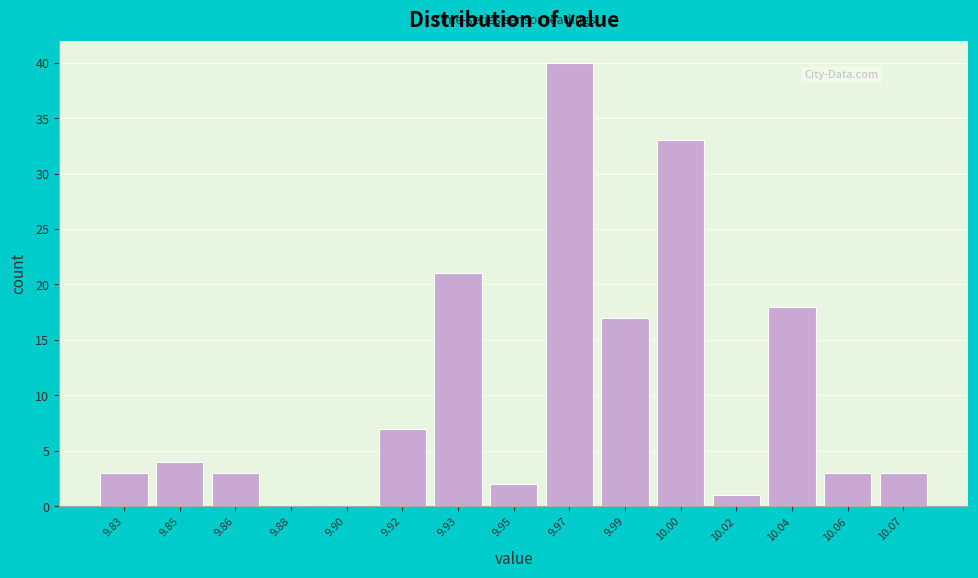

Reading right to left, extract all data points from this chart.

10.07=3	10.06=3	10.04=18	10.02=1	10.00=33	9.99=17	9.97=40	9.95=2	9.93=21	9.92=7	9.90=0	9.88=0	9.86=3	9.85=4	9.83=3